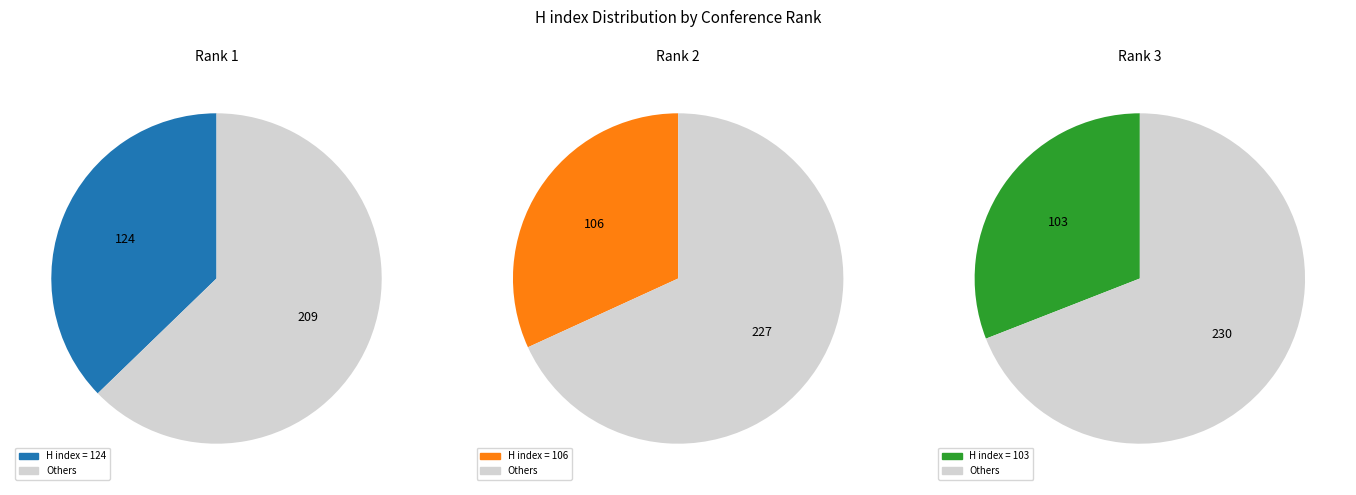

To the nearest percent, what is the average slice percentage?

33%